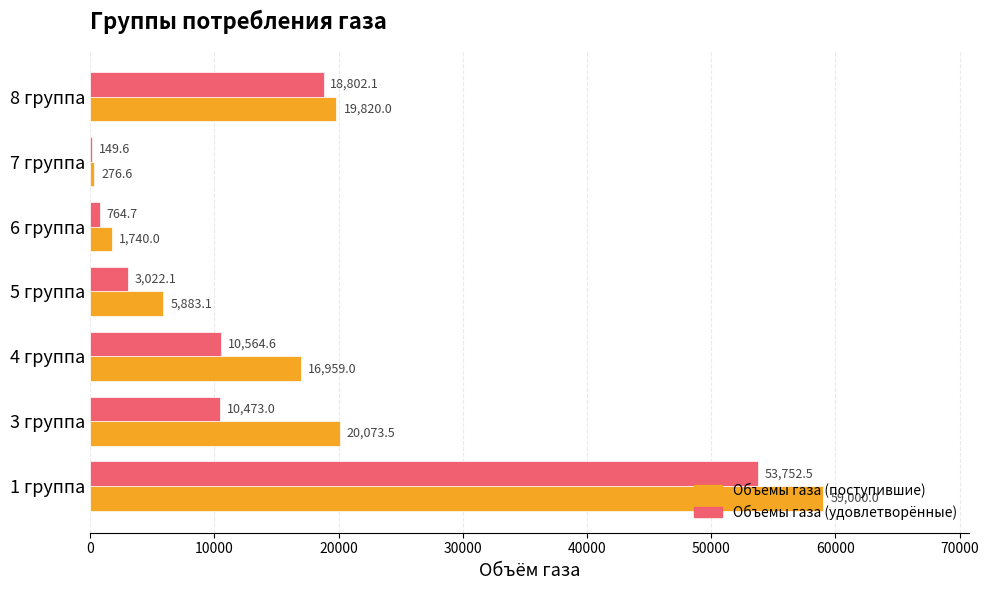

Which series changed the most between 6 группа and 7 группа?

Объемы газа (поступившие)